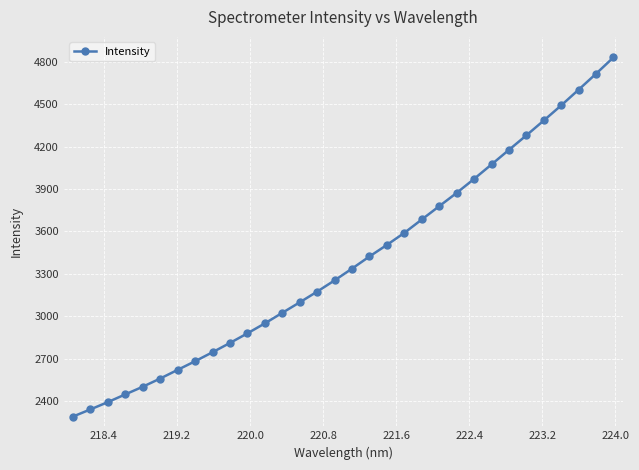

What is the average value?

3389.9